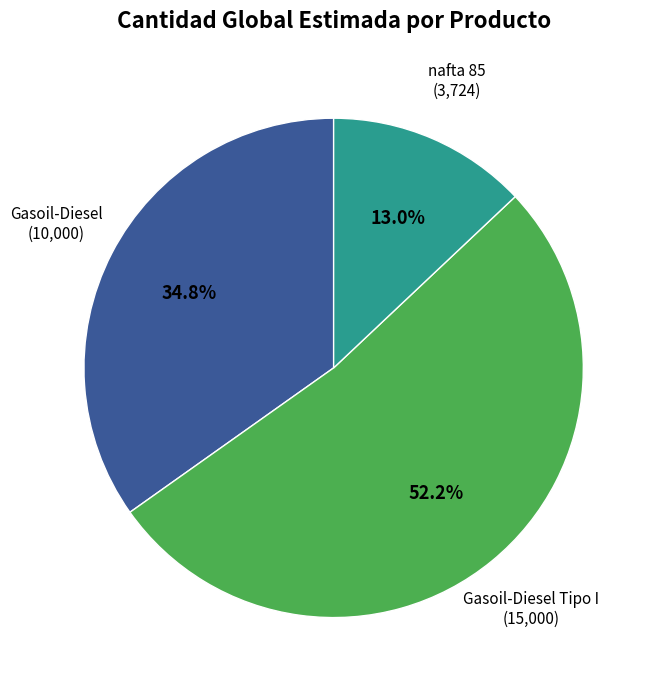

Count the number of slices in the pie.

3